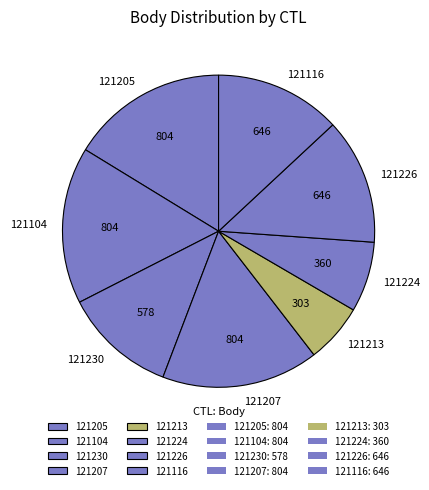

What is the smallest slice in the pie chart?

121213